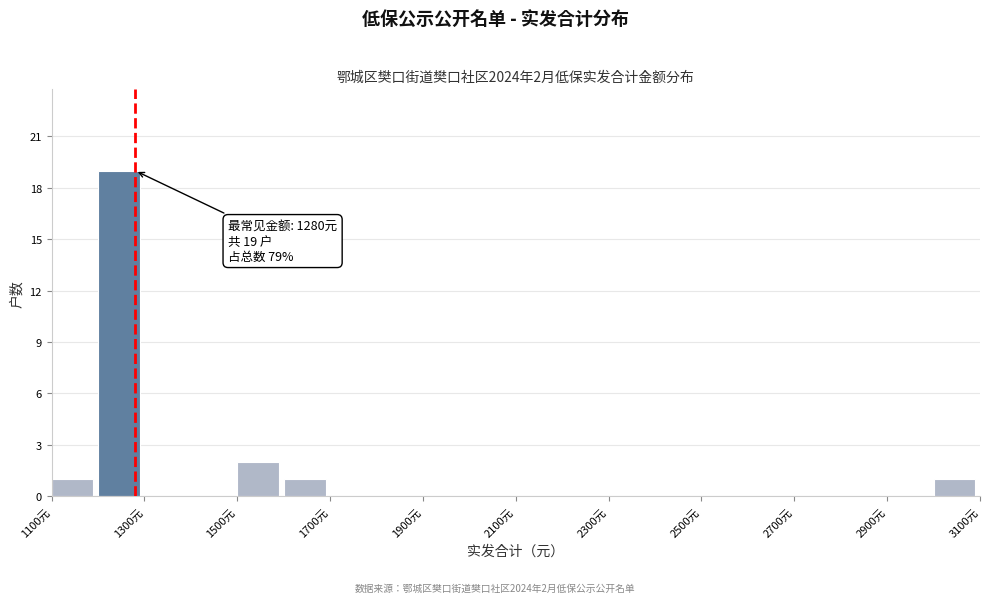

Over which range of the x-axis is the bar tallest?

1200 to 1300